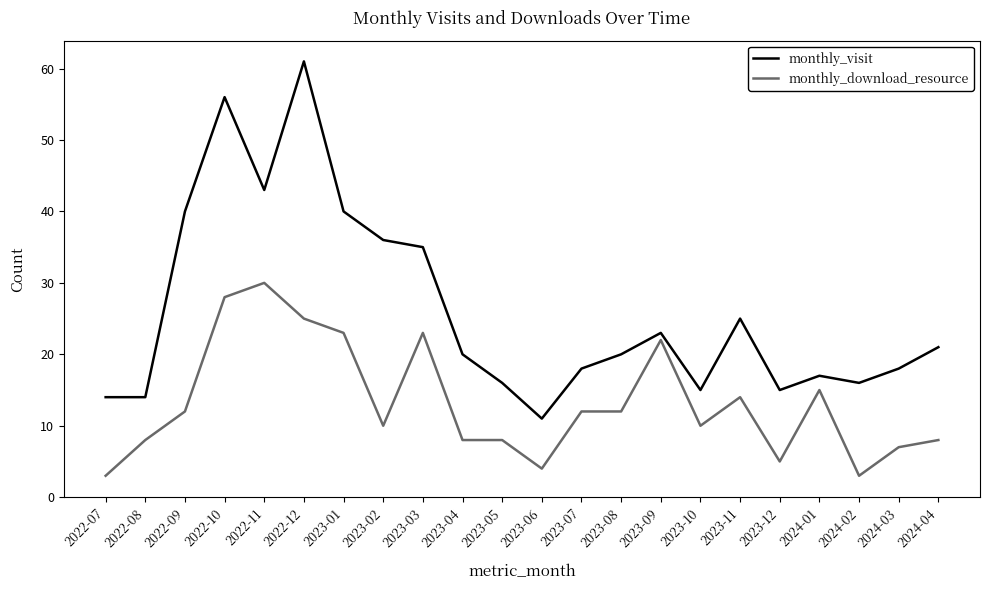

How many lines are shown in the chart?

2